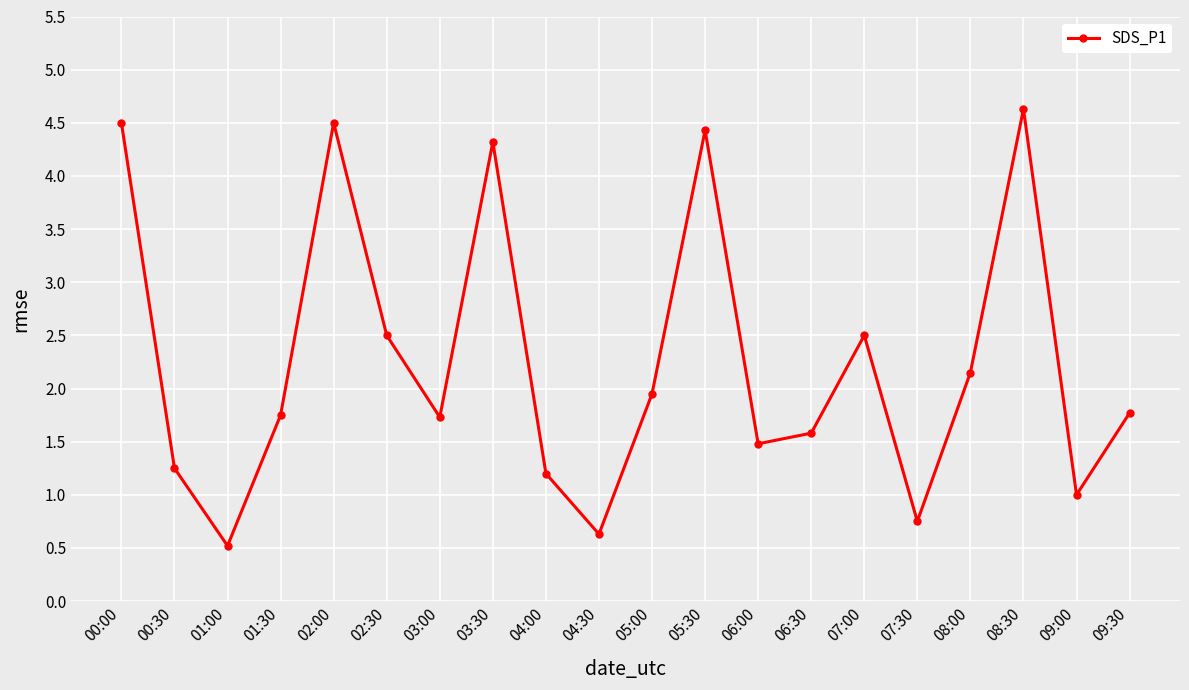

What position from the right is 03:00?

14